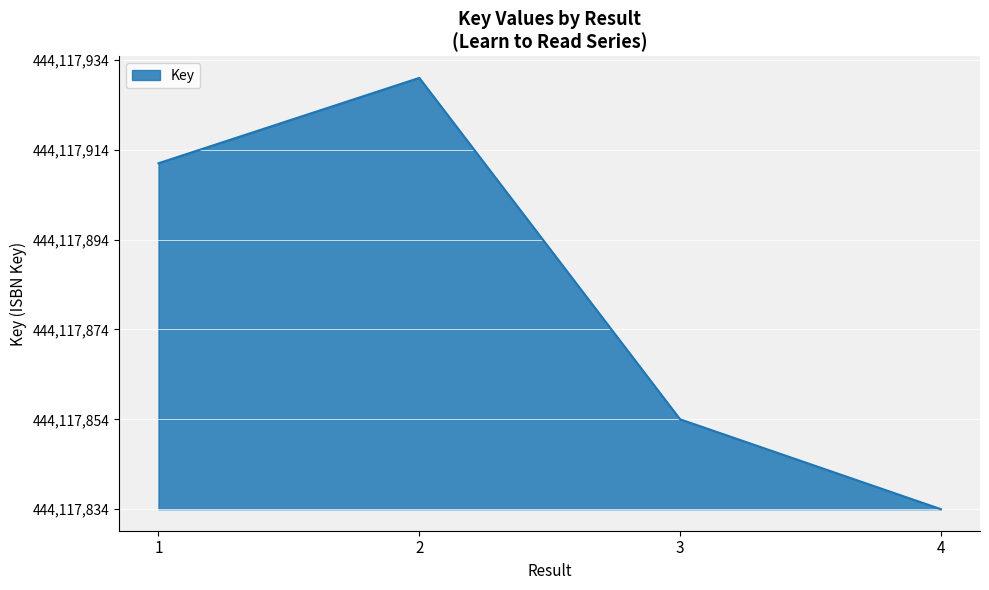

Reading right to left, list all the values displayed in this chart.

4=0	3=20	2=96	1=77